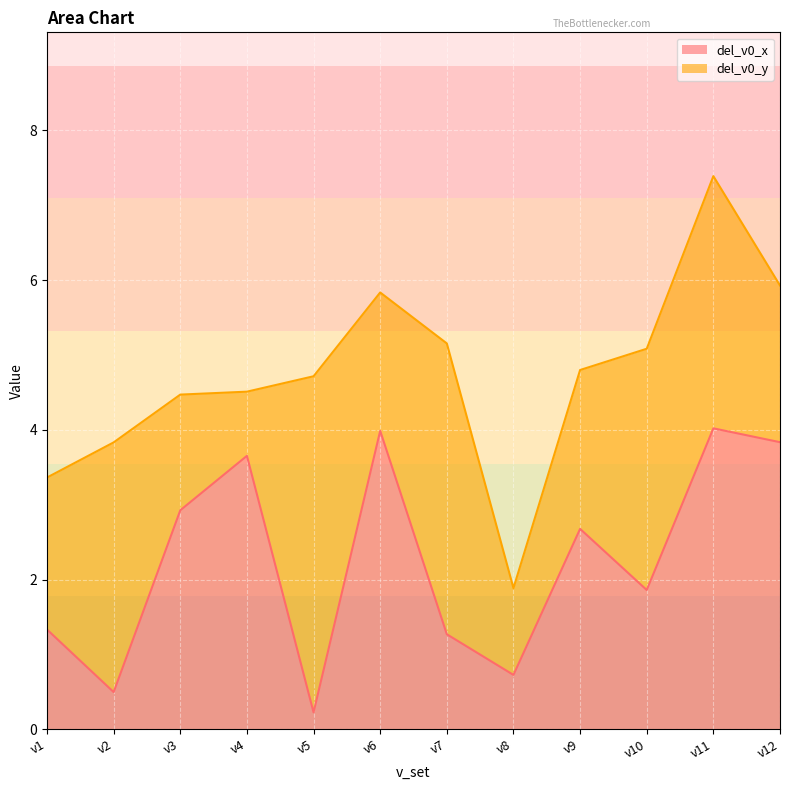

Between v12 and v4, which is larger?

v12